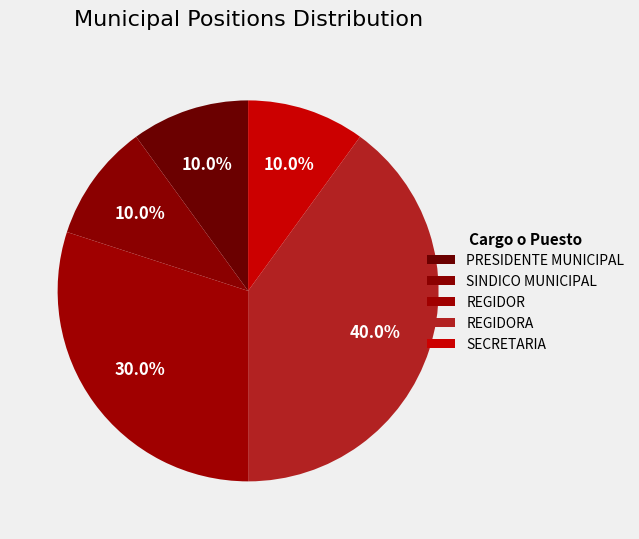

How many segments does this pie chart have?

5